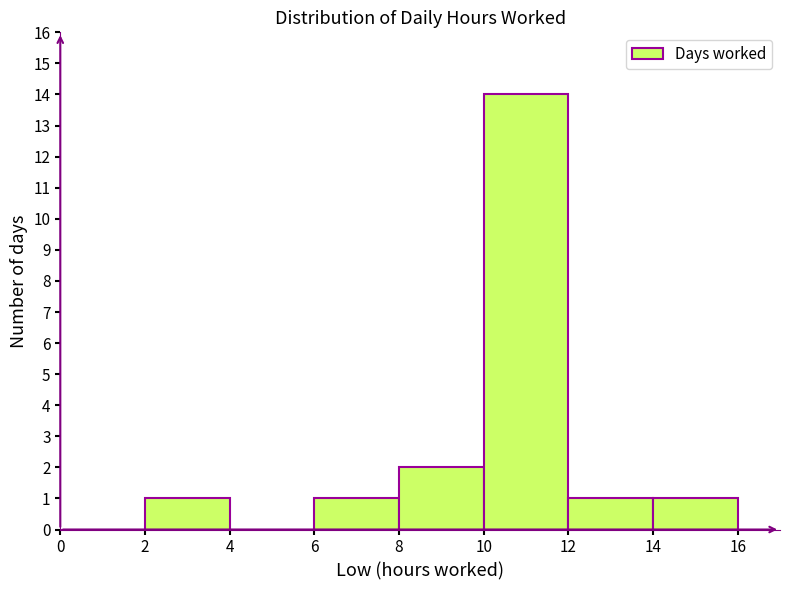

Reading left to right, transcribe this chart: for each bar, give the range it covers on the x-axis and its height. The values are not printed on the chart, so give them approximately, as read against the axis.

0 to 2: 0
2 to 4: 1
4 to 6: 0
6 to 8: 1
8 to 10: 2
10 to 12: 14
12 to 14: 1
14 to 16: 1